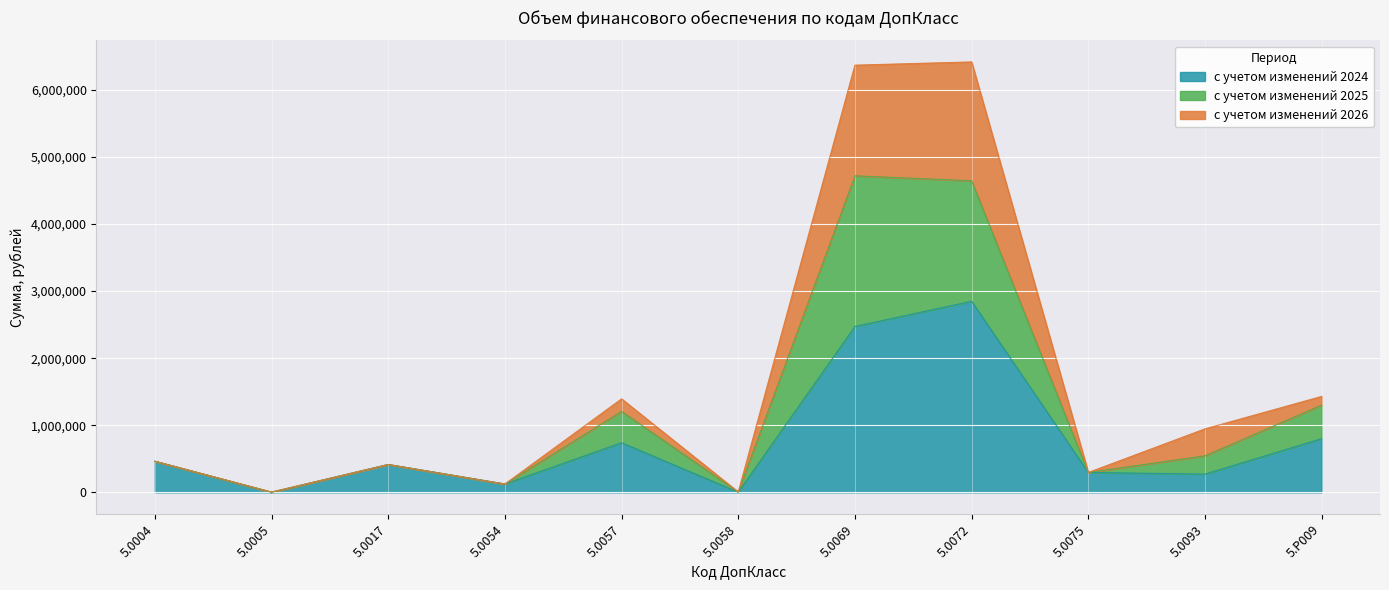

In с учетом изменений 2024, how many points are higher than both neighbors (excluding endpoints)?

3